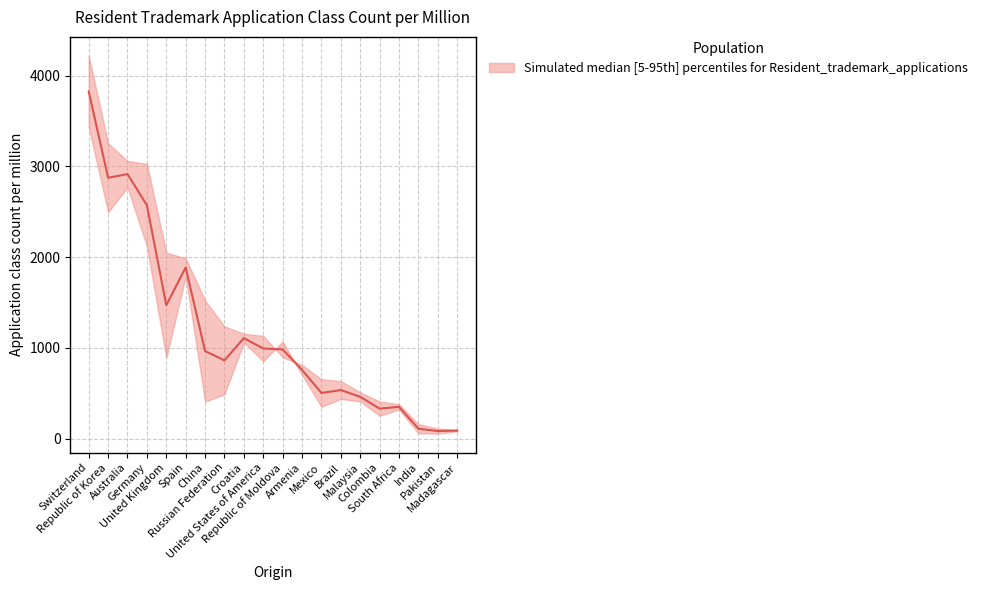

List the labels in order of value, largest first.

Switzerland, Australia, Republic of Korea, Germany, Spain, United Kingdom, Croatia, United States of America, Republic of Moldova, China, Russian Federation, Armenia, Brazil, Mexico, Malaysia, South Africa, Colombia, India, Madagascar, Pakistan